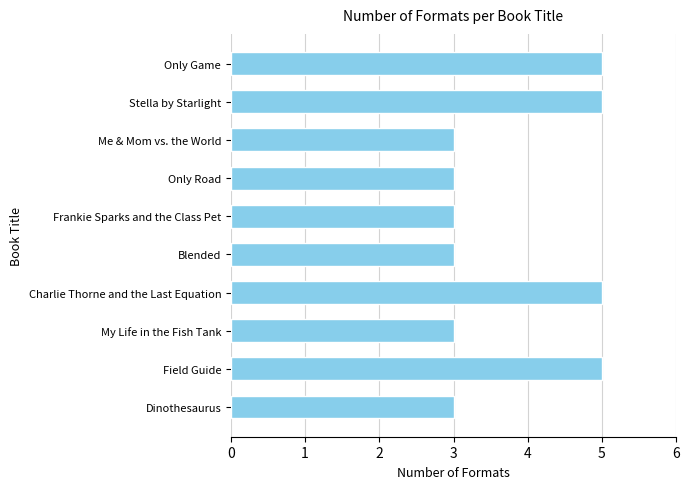

Which has a higher value, Stella by Starlight or Blended?

Stella by Starlight